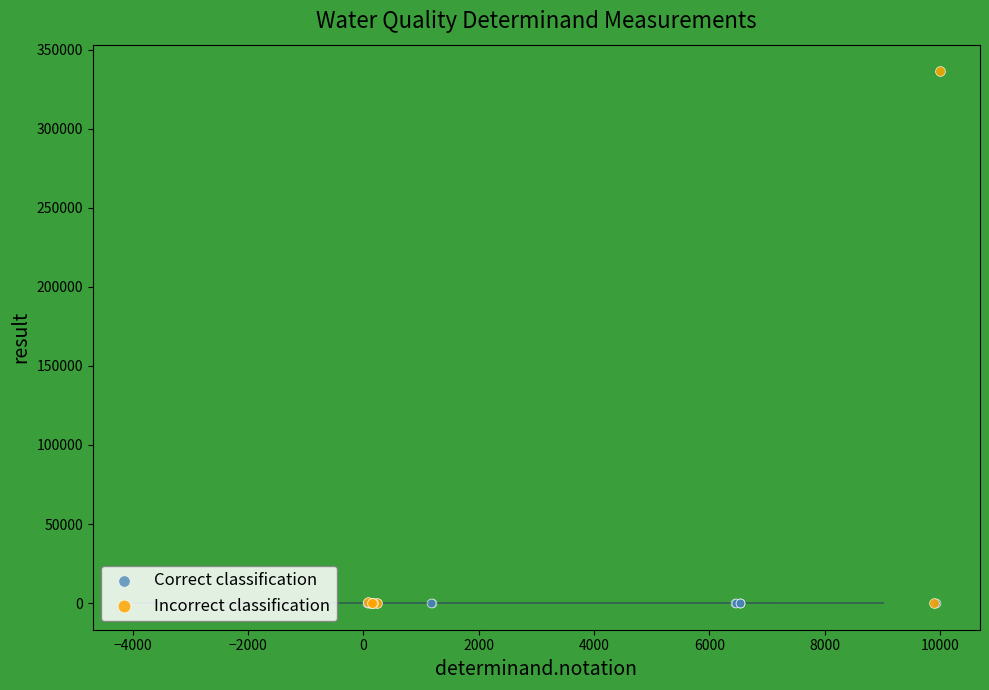

Which series has the widest spread of Y values?

Incorrect classification